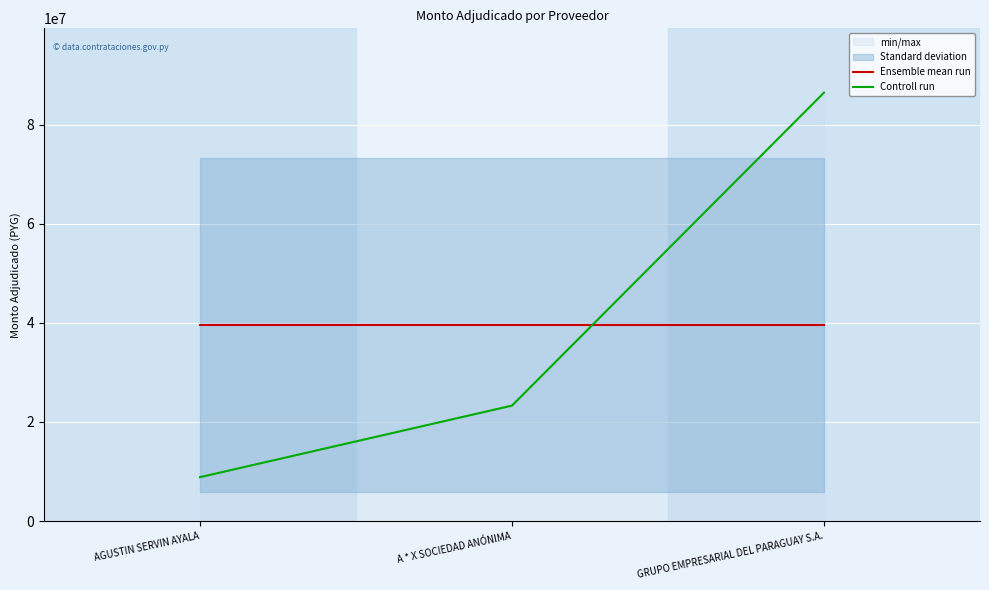

What is the difference between the maximum and minimum values in the Controll run series?

77634976